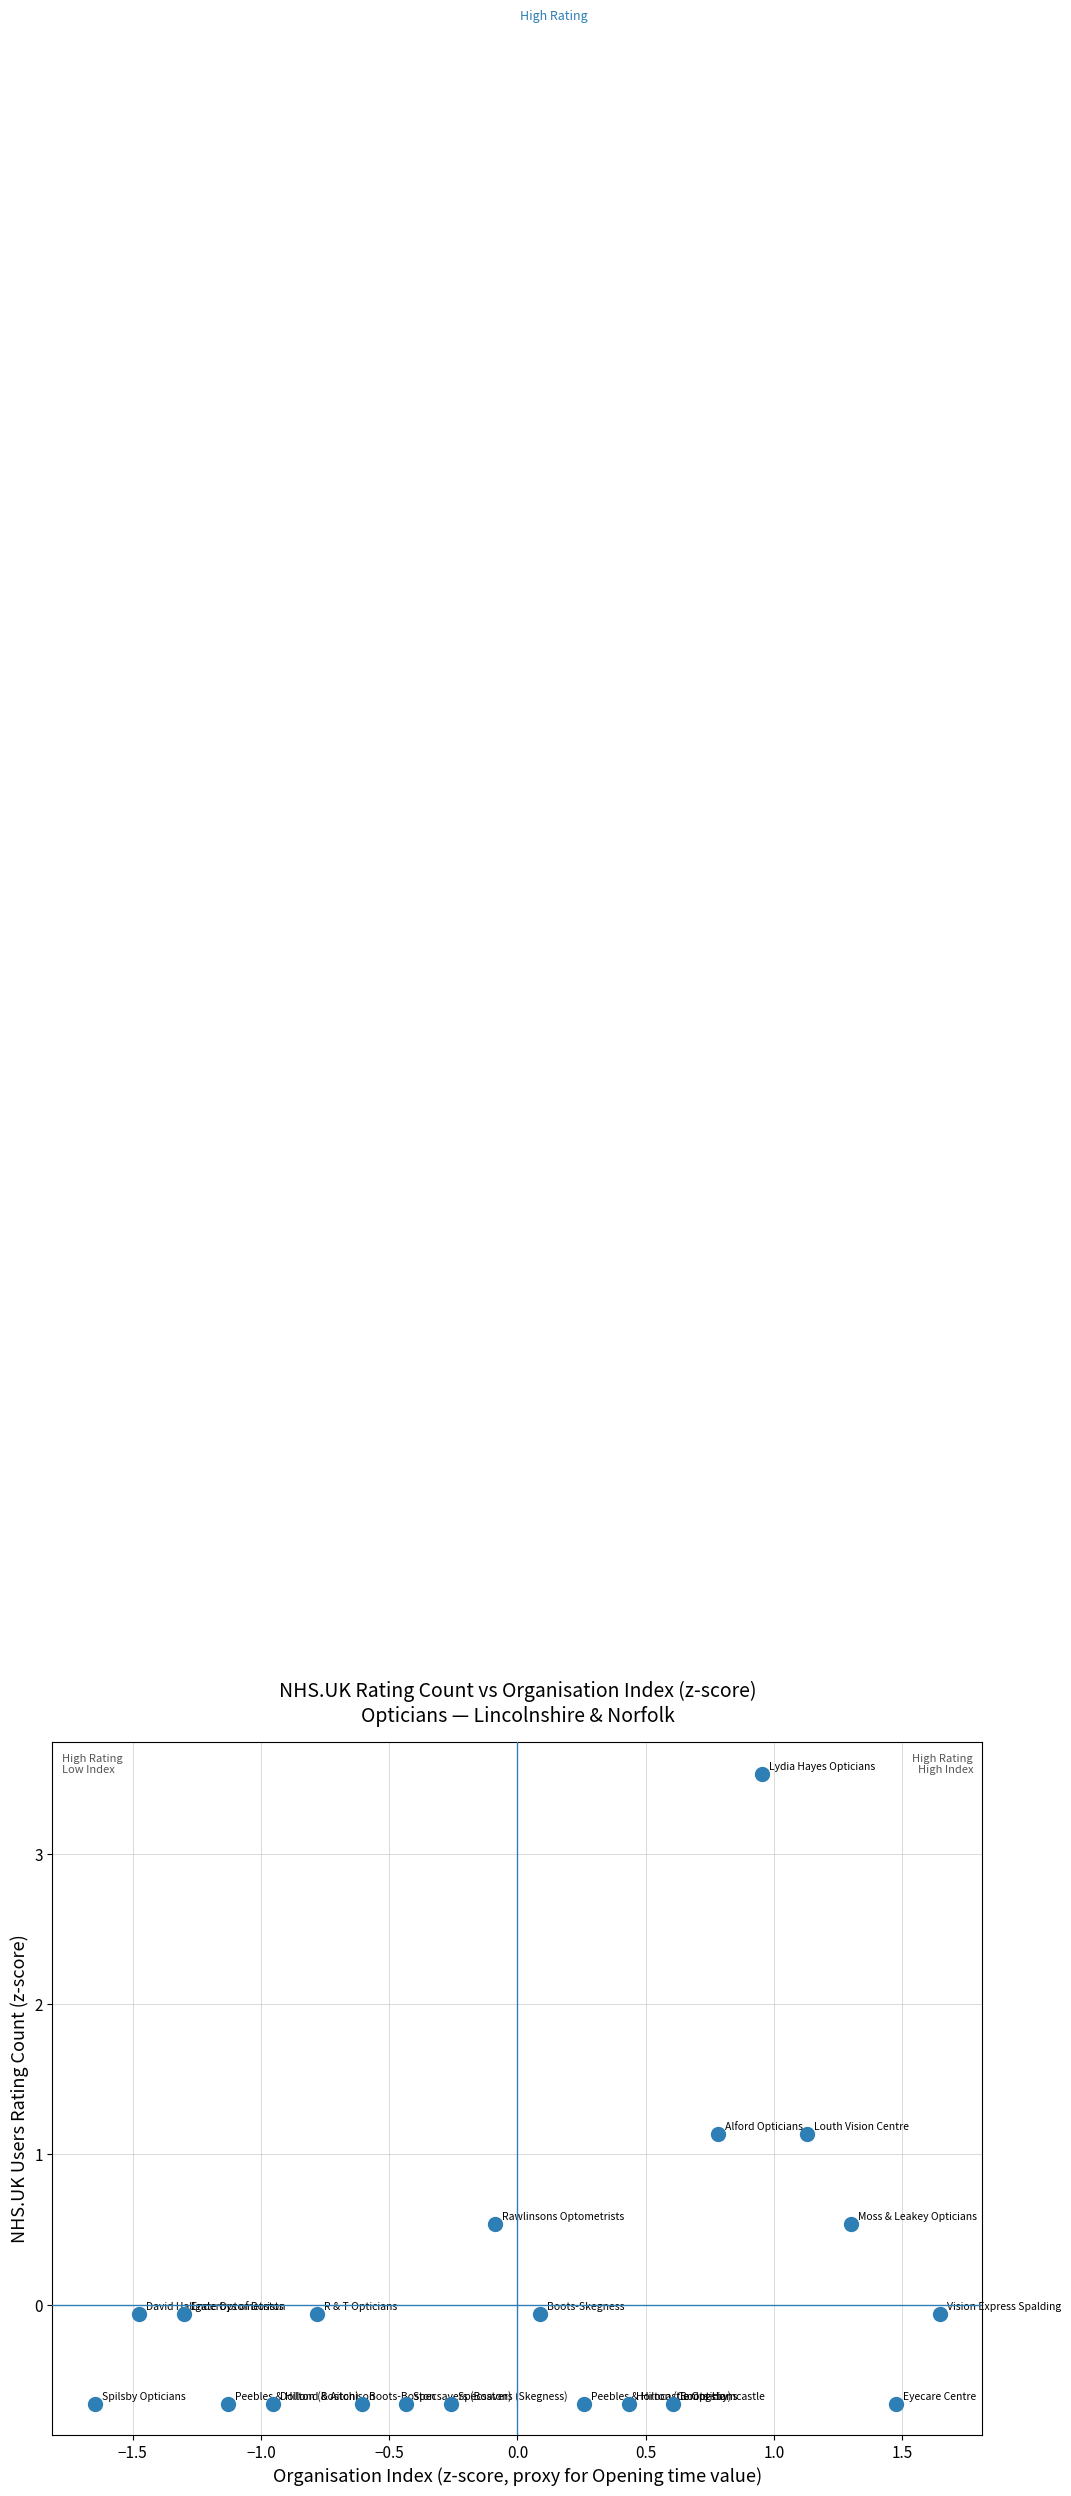

What is the range of Y values (max minus min)?

4.2